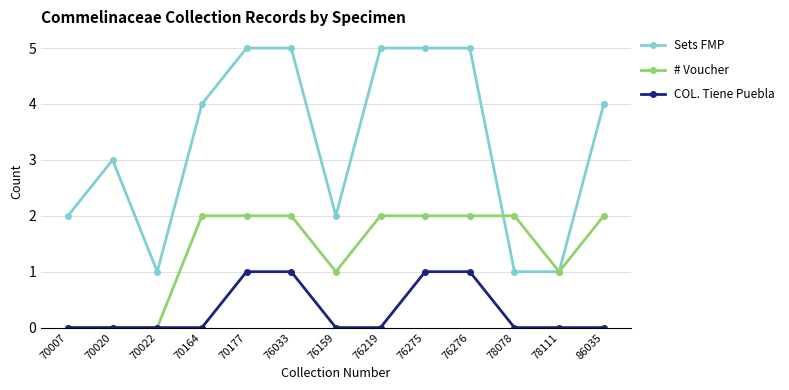

How many data points in # Voucher are less than 2?

5